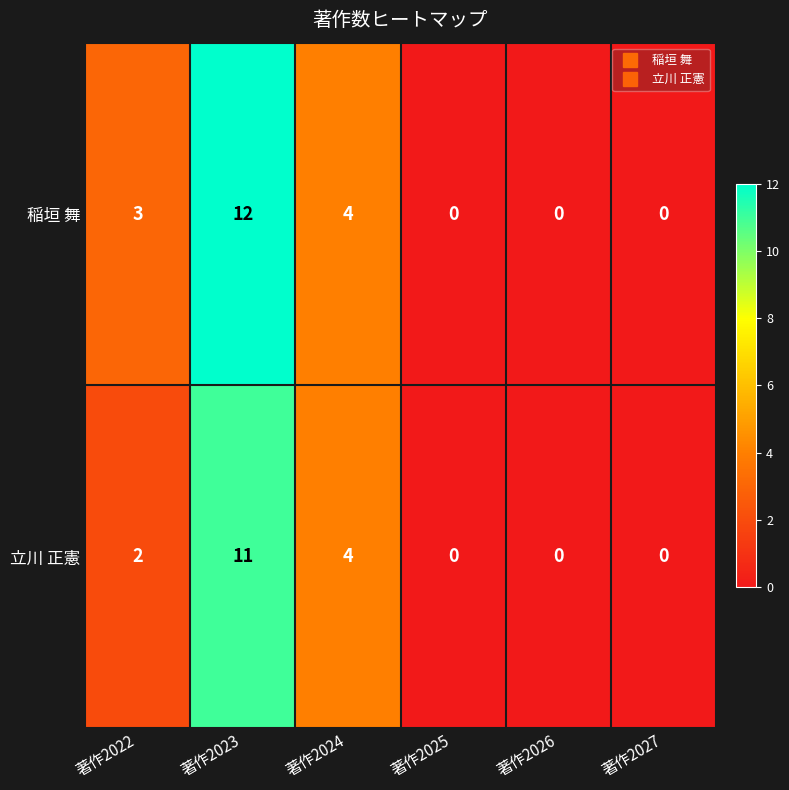

At which category is the sum across all series the highest?

著作2023